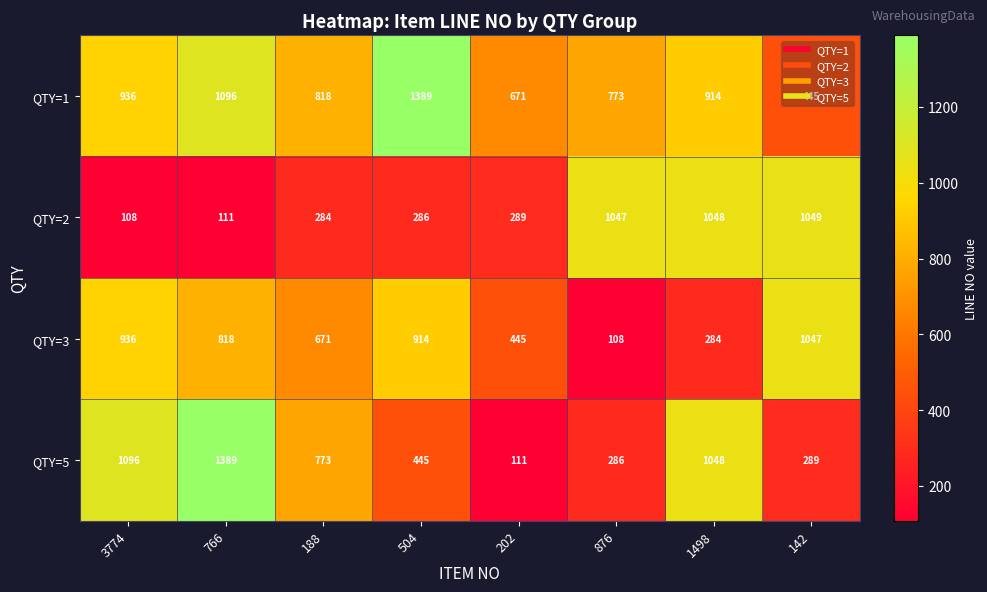

At which label is QTY=1 closest to 917?

1498